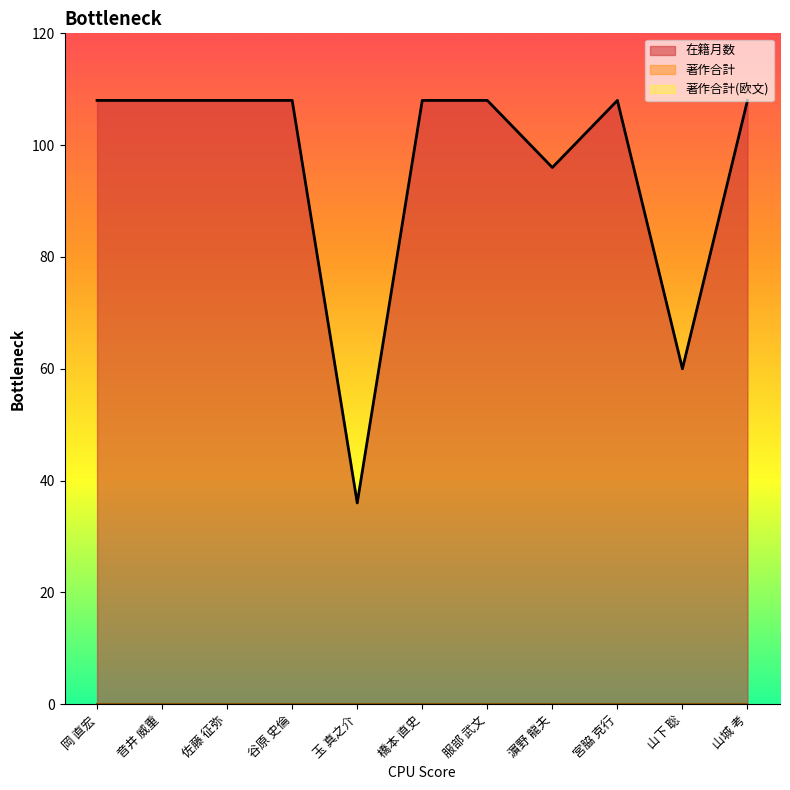

Reading left to right, extract all data points from this chart.

在籍月数: 岡 直宏=108	音井 威重=108	佐藤 征弥=108	谷原 史倫=108	玉 真之介=36	橋本 直史=108	服部 武文=108	濵野 龍夫=96	宮脇 克行=108	山下 聡=60	山城 考=108
著作合計: 岡 直宏=0	音井 威重=0	佐藤 征弥=0	谷原 史倫=0	玉 真之介=0	橋本 直史=0	服部 武文=0	濵野 龍夫=0	宮脇 克行=0	山下 聡=0	山城 考=0
著作合計(欧文): 岡 直宏=0	音井 威重=0	佐藤 征弥=0	谷原 史倫=0	玉 真之介=0	橋本 直史=0	服部 武文=0	濵野 龍夫=0	宮脇 克行=0	山下 聡=0	山城 考=0